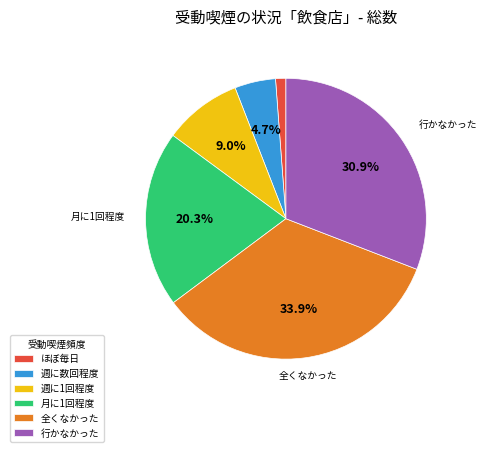

How many segments does this pie chart have?

6